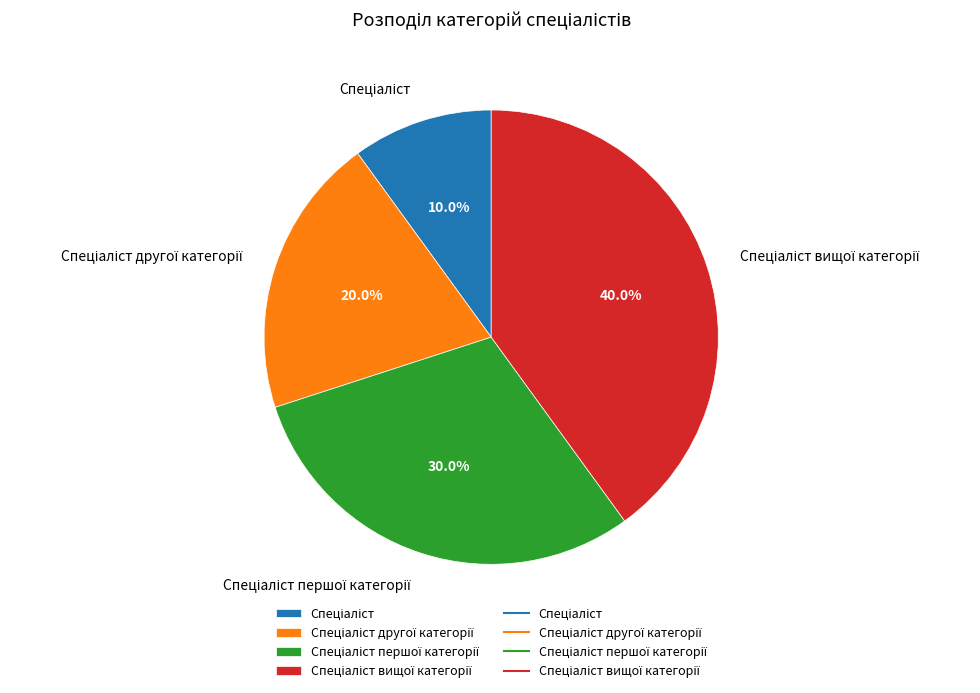

To the nearest percent, what is the difference between the largest and smallest slice percentages?

30%